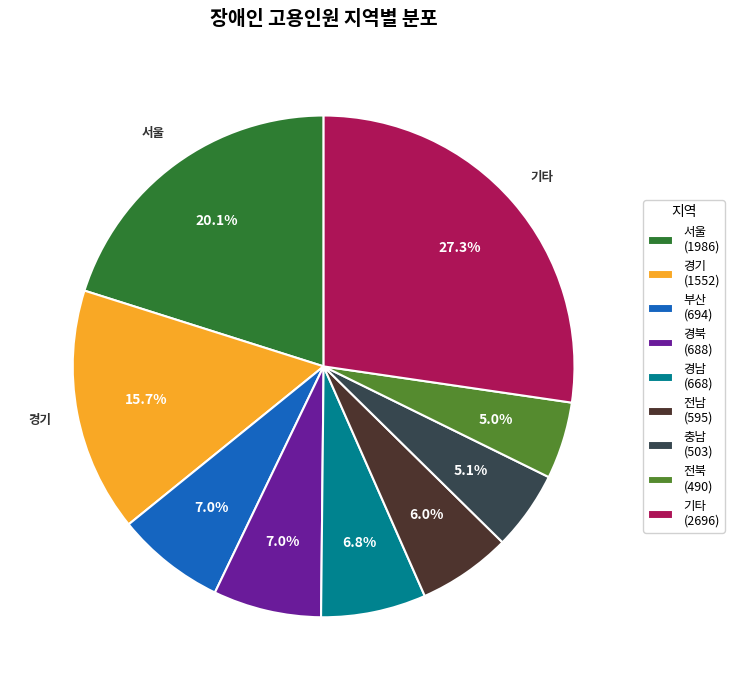

Combined, do 전북 (490) and 충남 (503) account for over 50%?

No